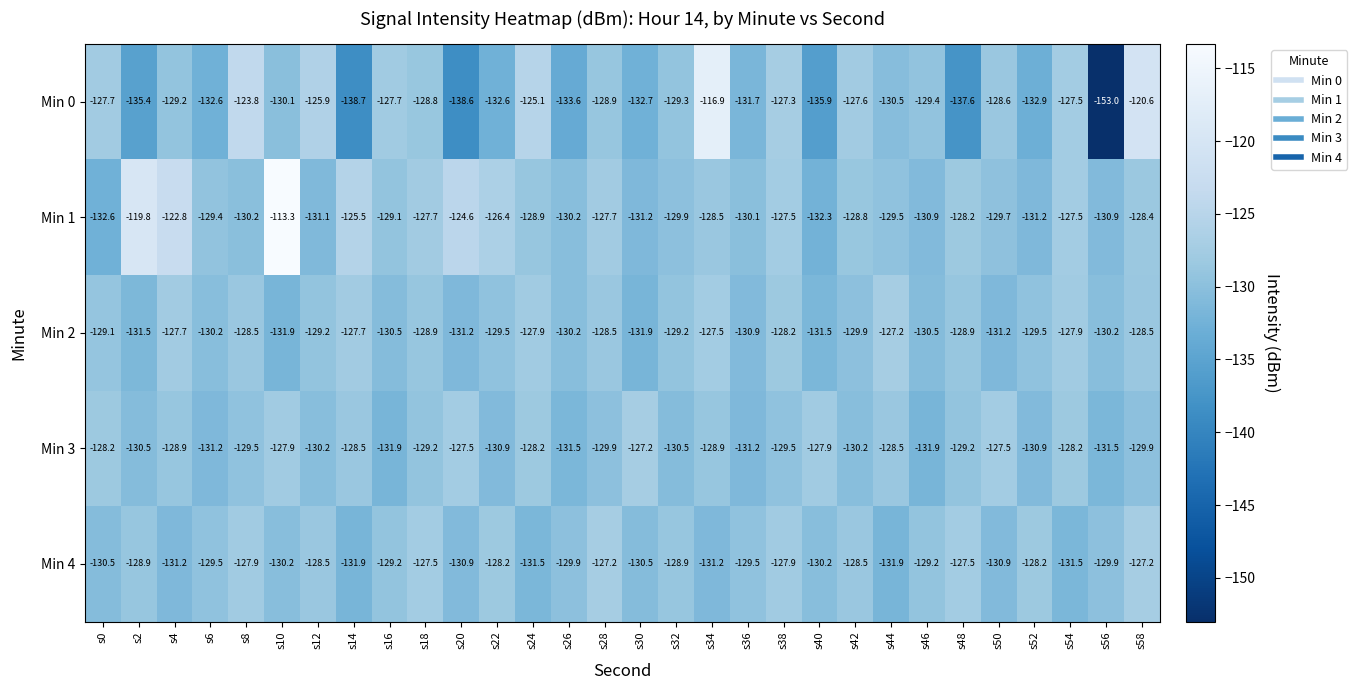

Is it true that Min 4 equals -91.7 at s54?

False